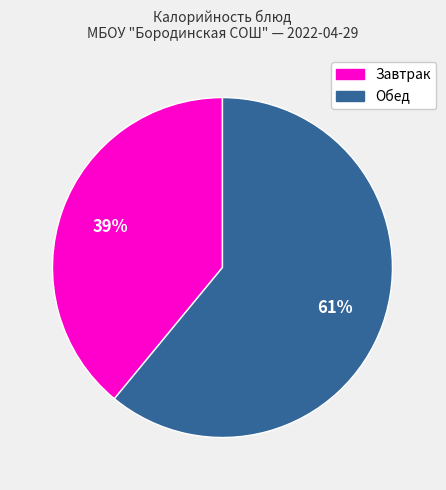

How many segments does this pie chart have?

2